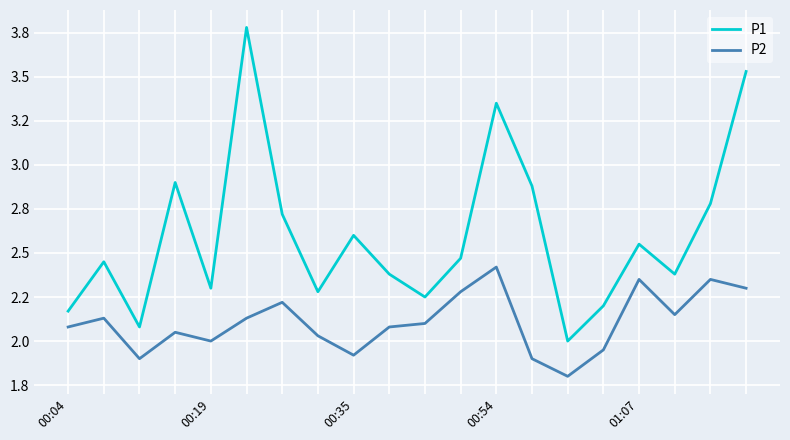

Is this an area chart (filled region under the line)?

No